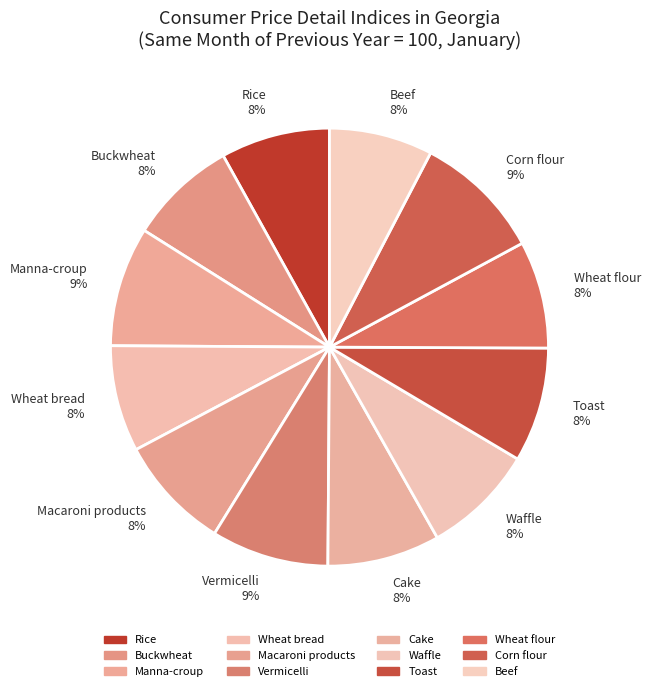

Approximately how many times larger is the value at Macaroni products compared to Toast?

1.0